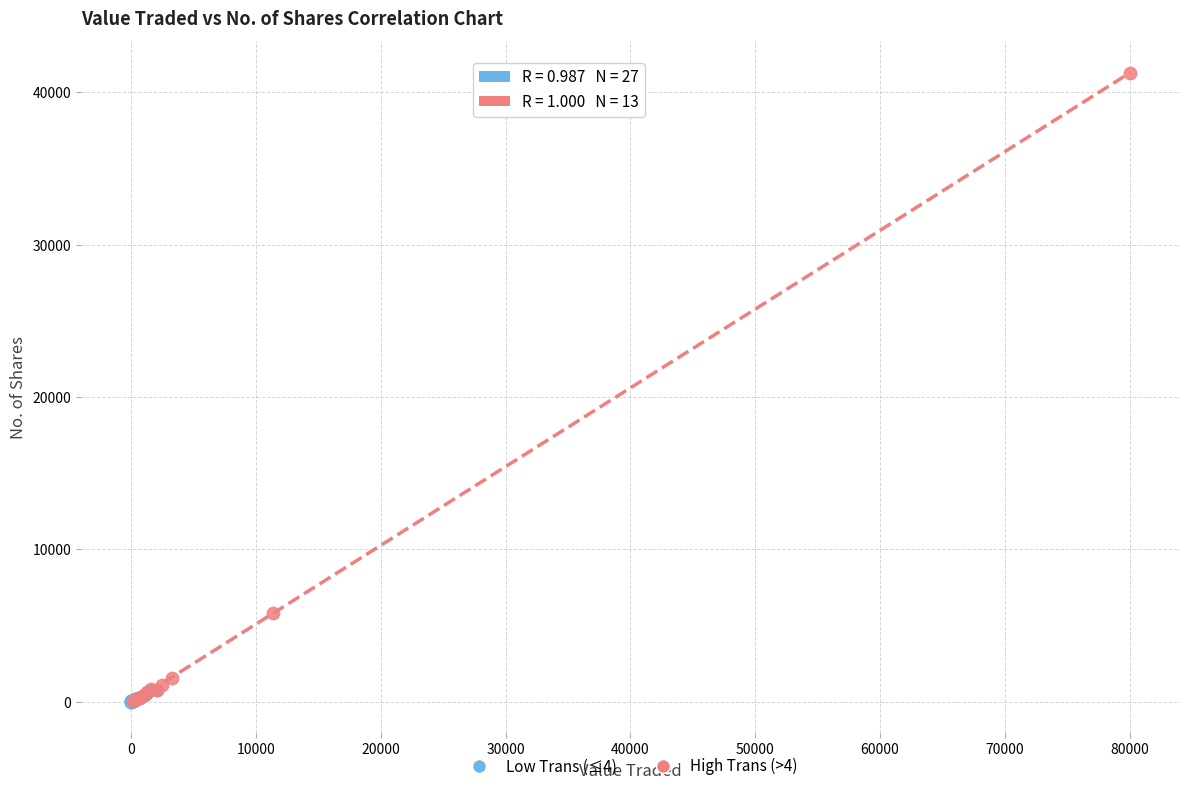

Which series reaches the maximum Y coordinate?

High Trans (>4)